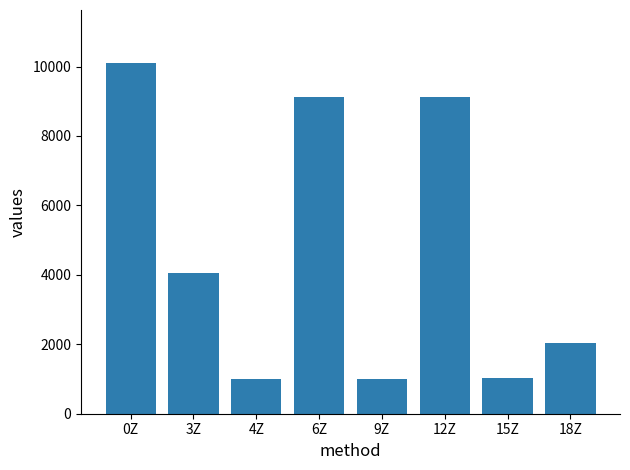

What is the average value?

4682.0